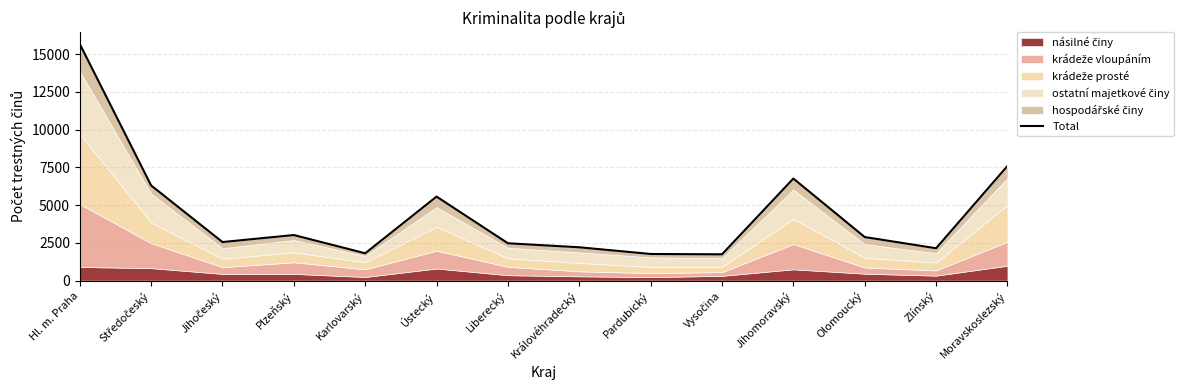

List the labels in order of value, smallest first.

Vysočina, Pardubický, Karlovarský, Zlínský, Královéhradecký, Liberecký, Jihočeský, Olomoucký, Plzeňský, Ústecký, Středočeský, Jihomoravský, Moravskoslezský, Hl. m. Praha